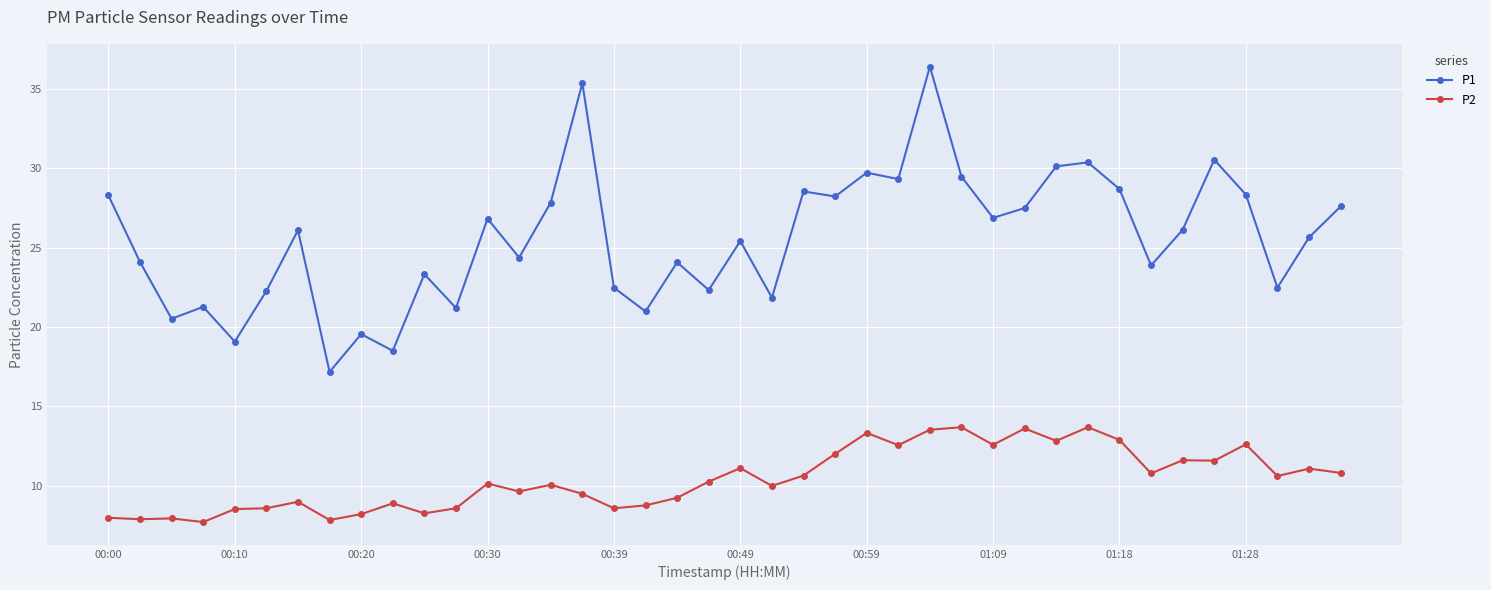

True or false: P1 and P2 cross at least once.

False